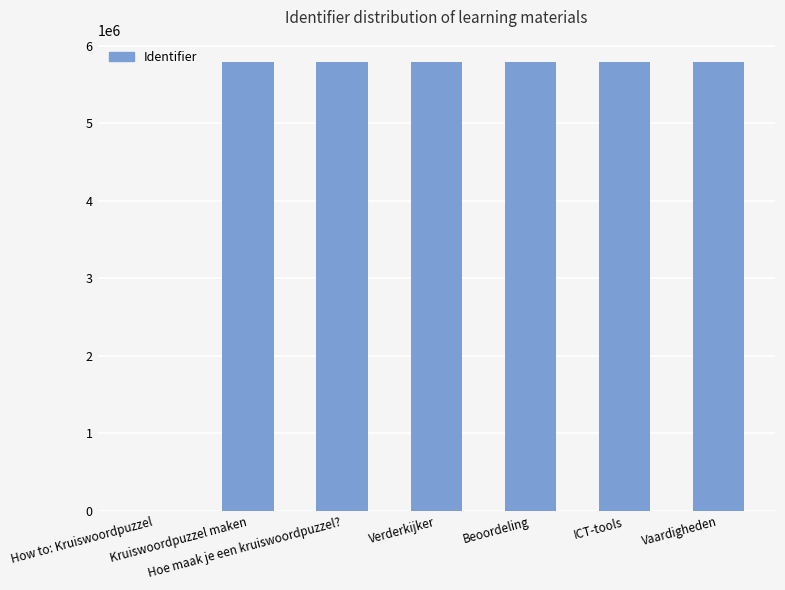

What is the maximum value shown in the chart?

5785893